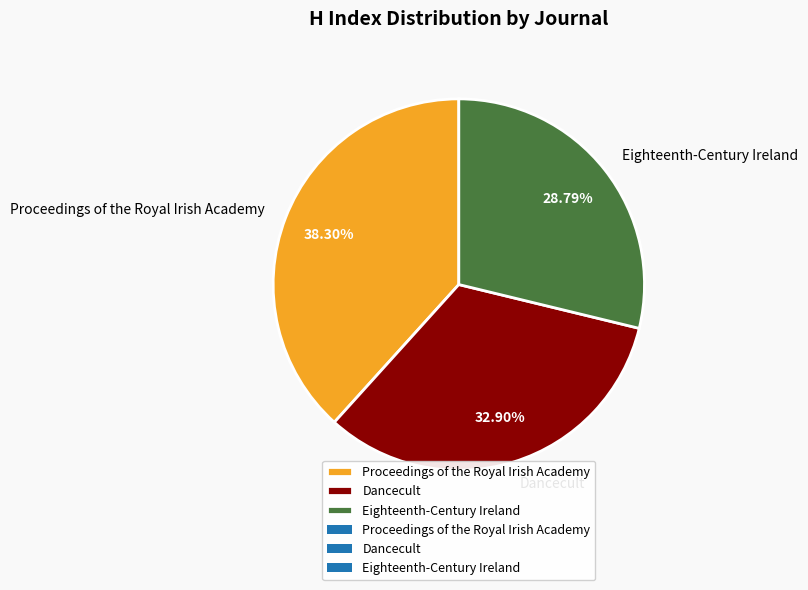

How many slices are in this pie chart?

3